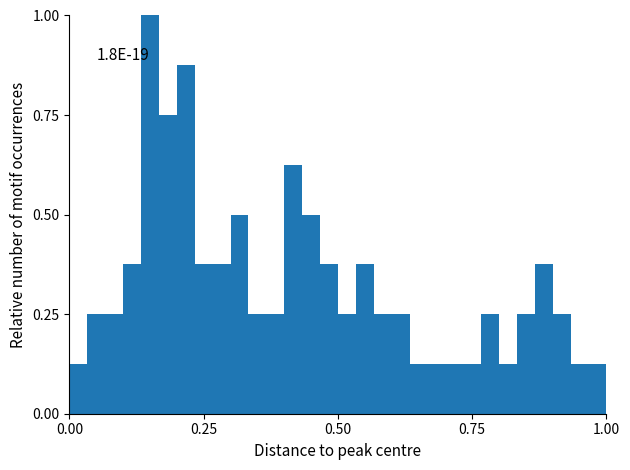

Around what value on the x-axis is the tallest bar? Give the approximate position of its centre, as read against the axis.

0.15